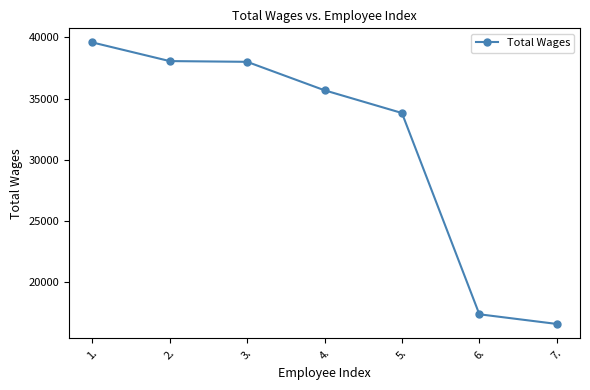

True or false: the data has more than 1 interior local peaks.

False